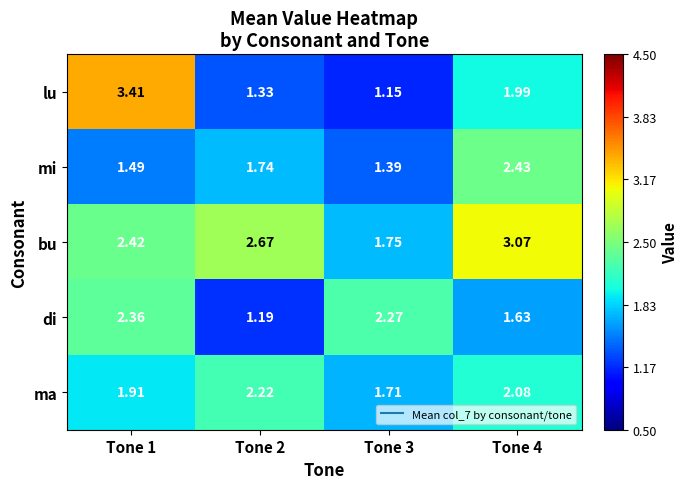

Count the number of data series in this chart.

5